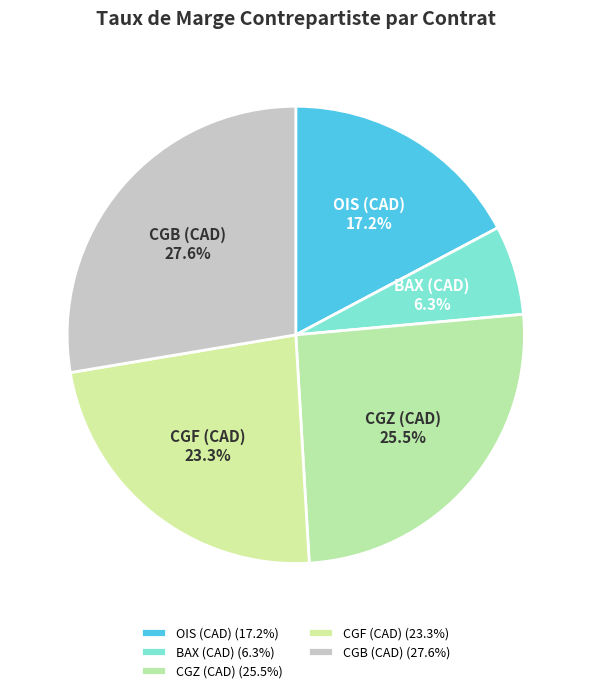

Which has a higher value, CGF (CAD) or CGZ (CAD)?

CGZ (CAD)